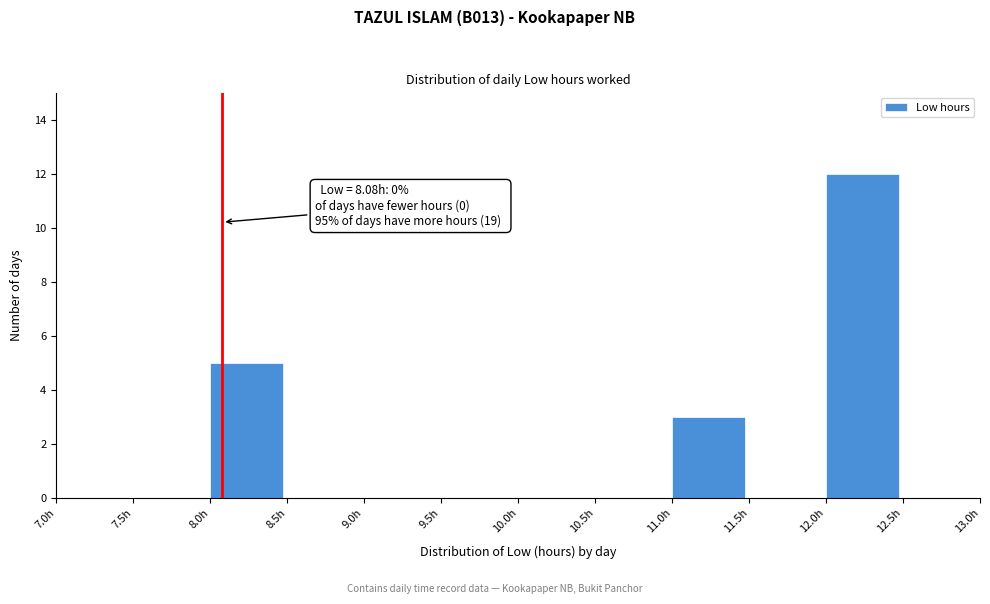

Which range on the x-axis has the tallest bar?

12.0 to 12.5